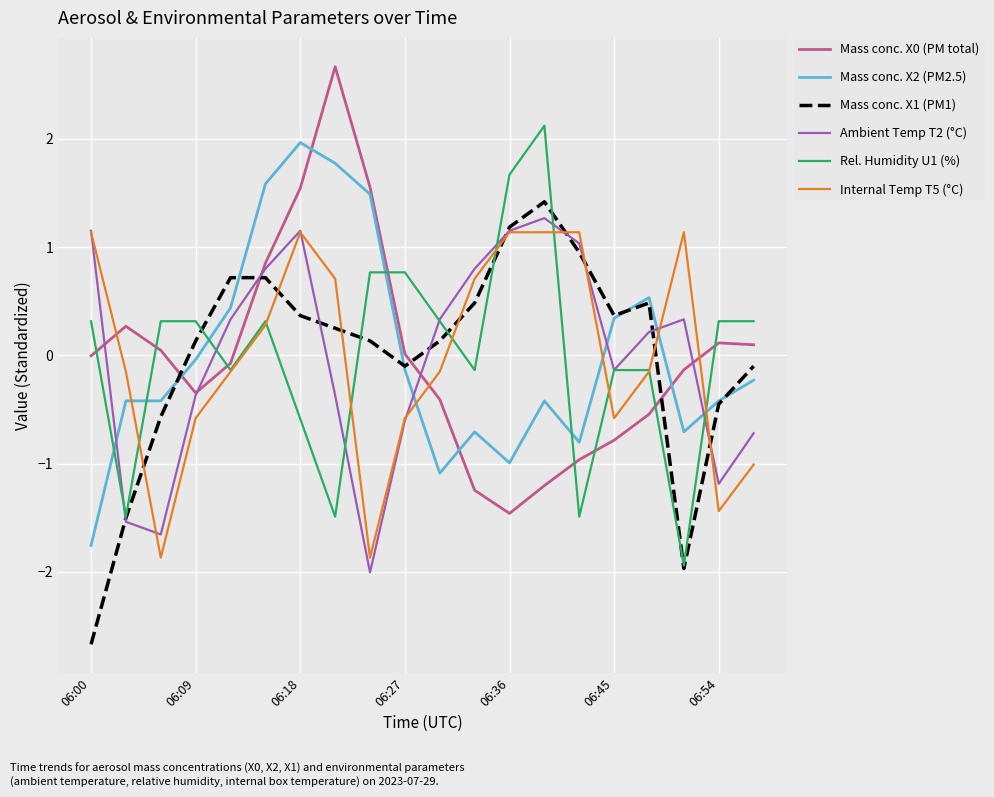

Which series ends up on top after the final intersection of Rel. Humidity U1 (%) and Mass conc. X0 (PM total)?

Rel. Humidity U1 (%)